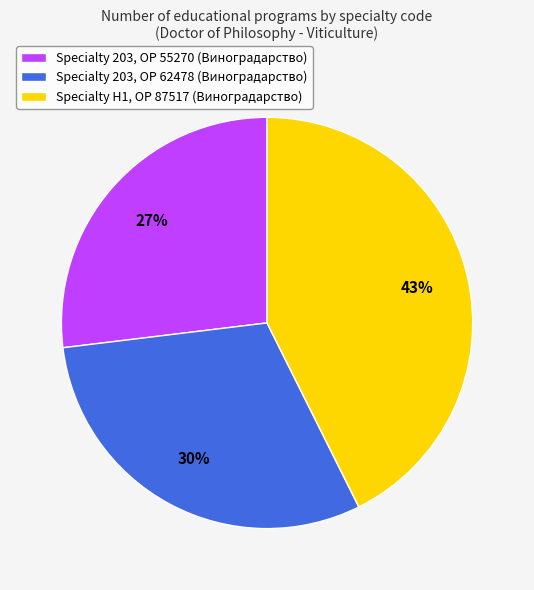

True or false: Specialty 203, OP 62478 (Виноградарство) accounts for 30% of the total.

True